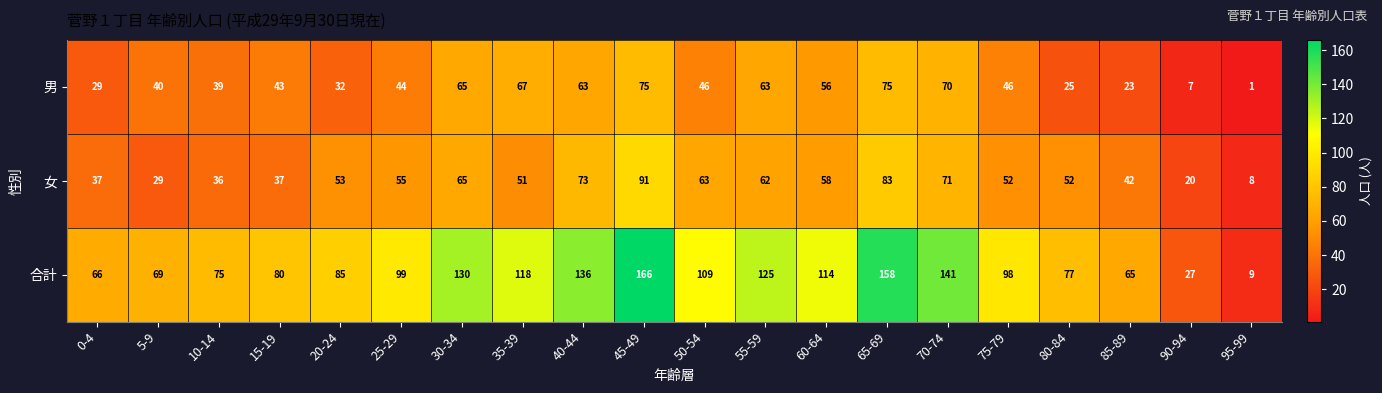

List the labels in order of 合計 value, largest first.

45-49, 65-69, 70-74, 40-44, 30-34, 55-59, 35-39, 60-64, 50-54, 25-29, 75-79, 20-24, 15-19, 80-84, 10-14, 5-9, 0-4, 85-89, 90-94, 95-99